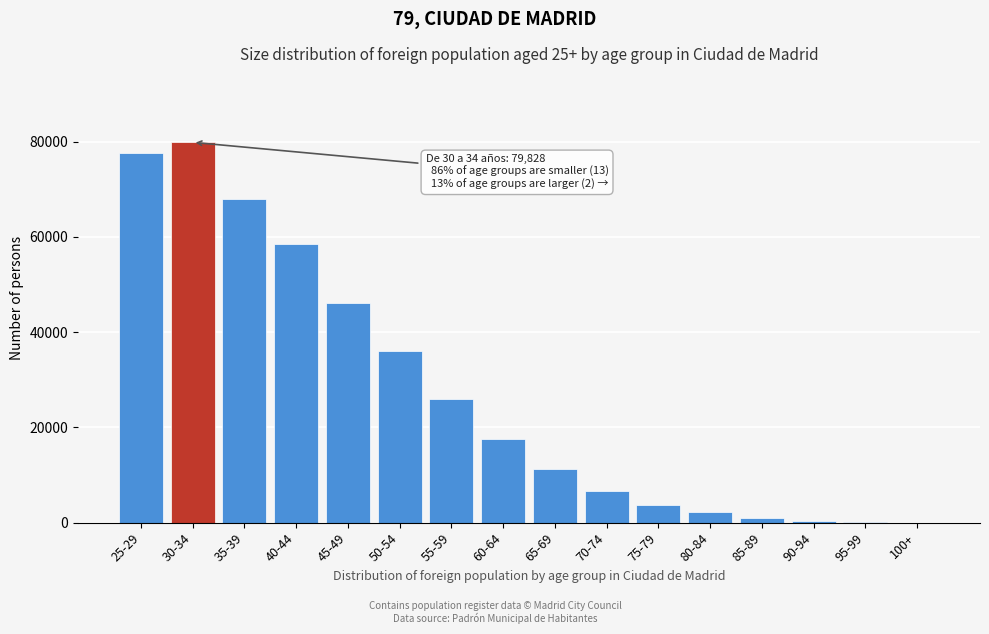

What is the maximum value shown in the chart?

79828